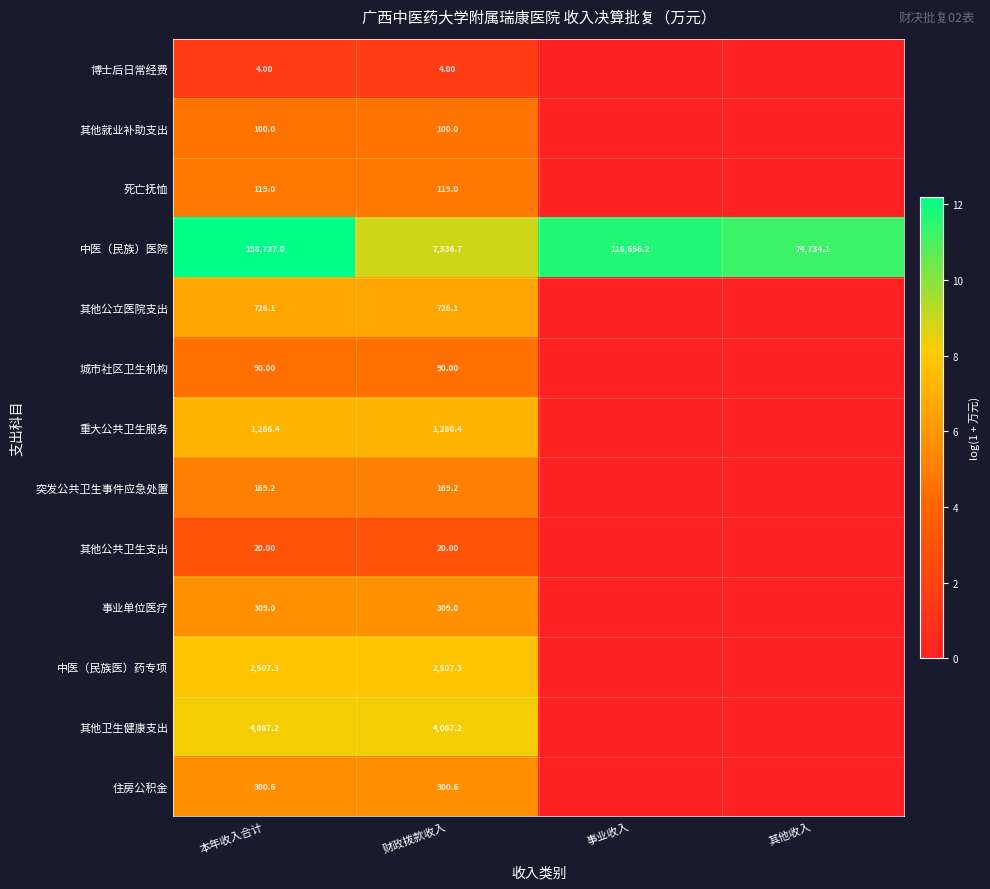

What is the total value across all series at 本年收入合计?

208445.8